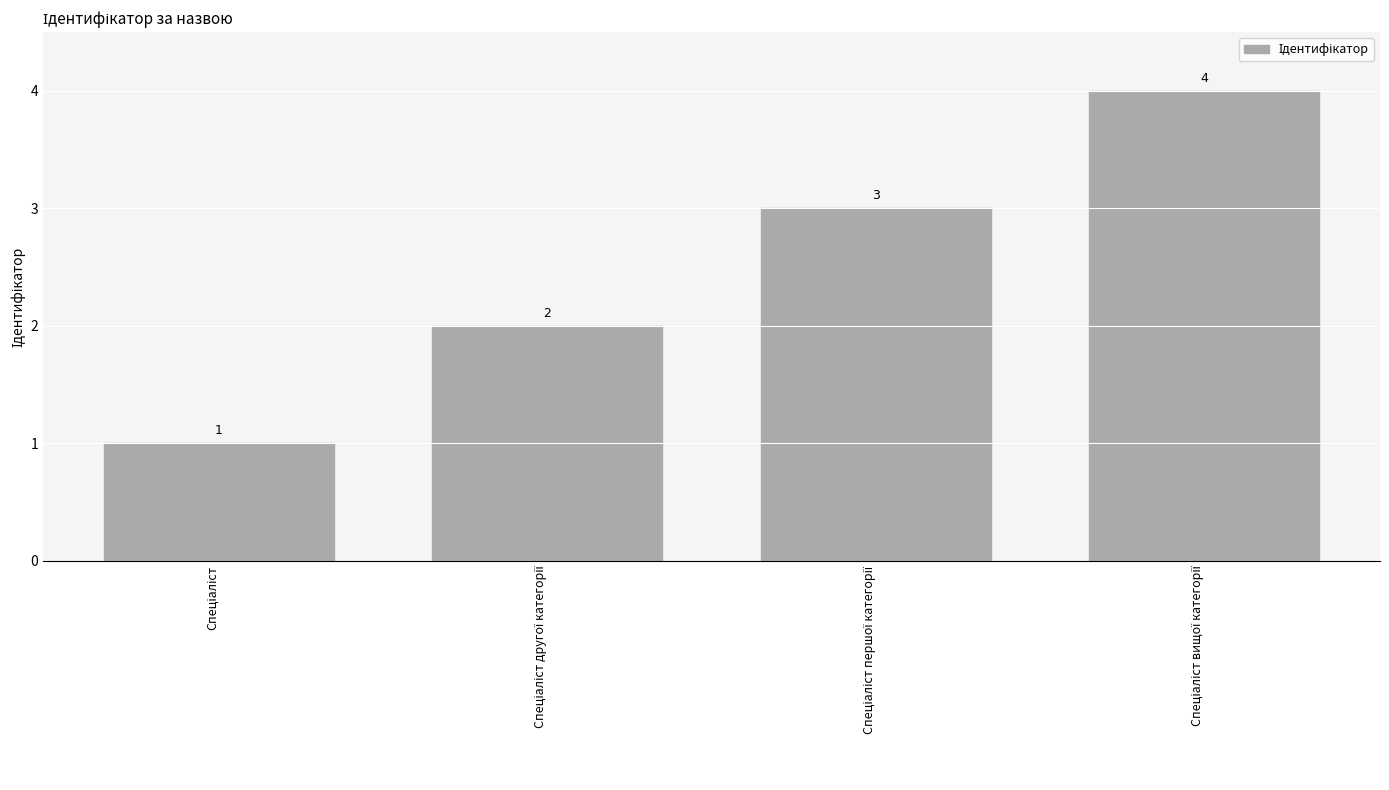

How many values are between 2 and 4?

3